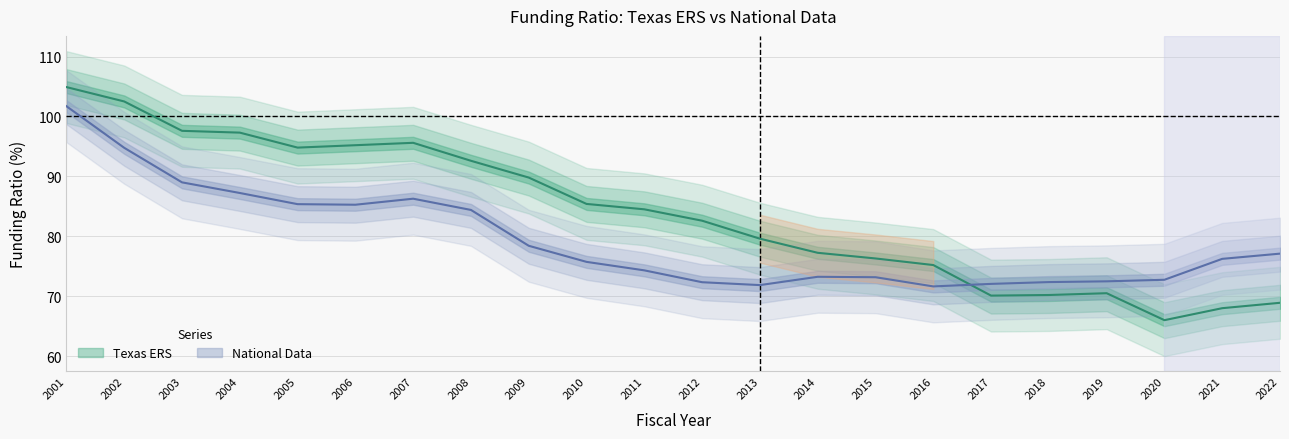

What is the value of the National Data point at the 17th from the left?

72.1